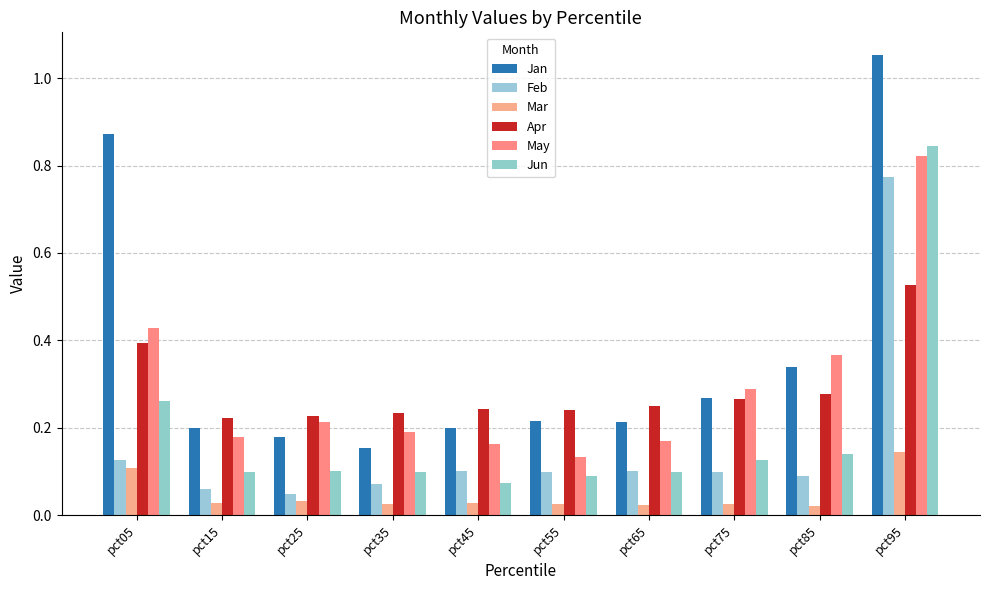

What is the highest value of the Mar series?

0.1